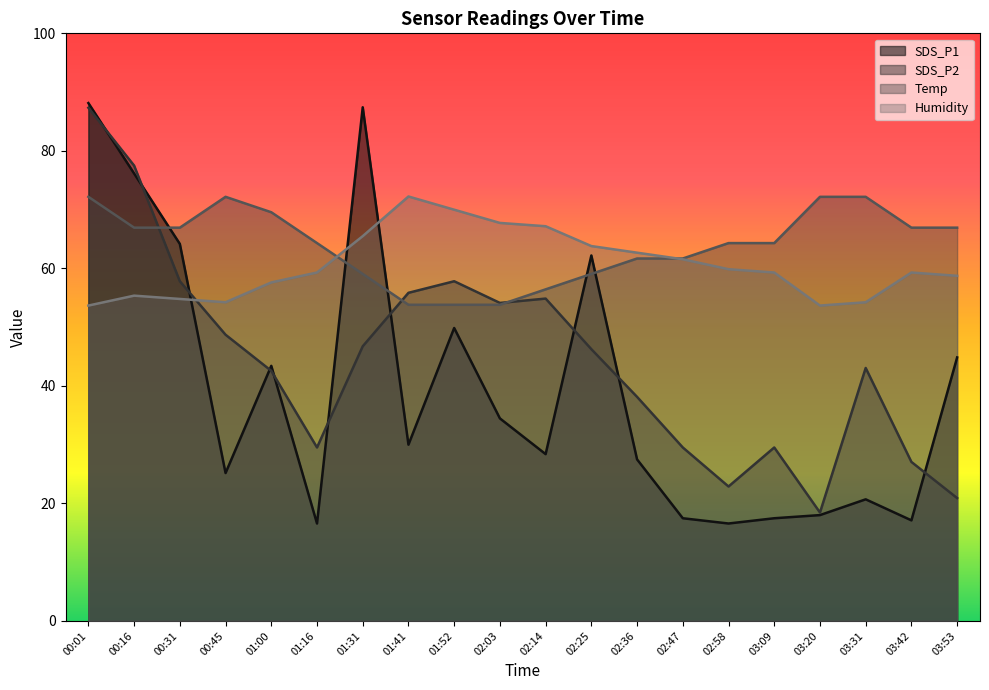

At which category is the sum across all series the highest?

00:01